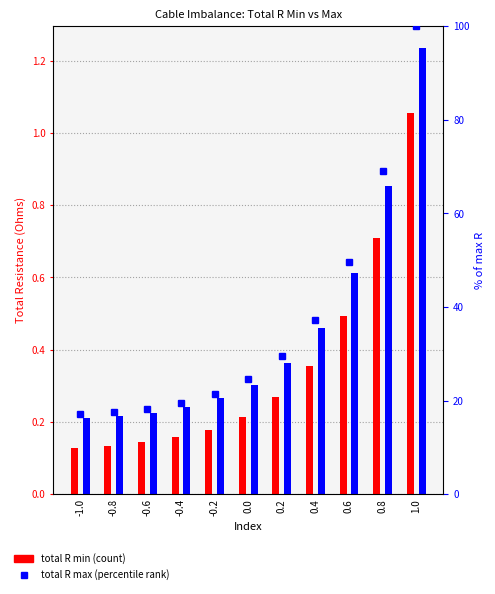

The value of percentile rank at 0.6 is 49.6. True or false?

True